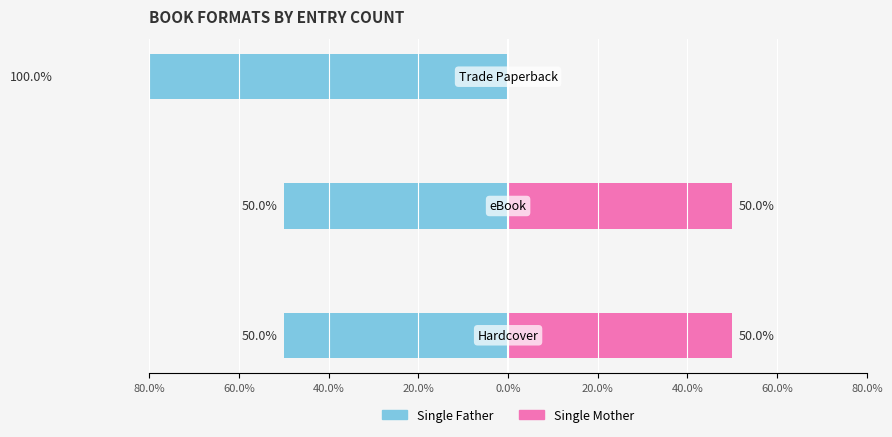

Is it true that Single Father equals -100 at 40.0%?

True